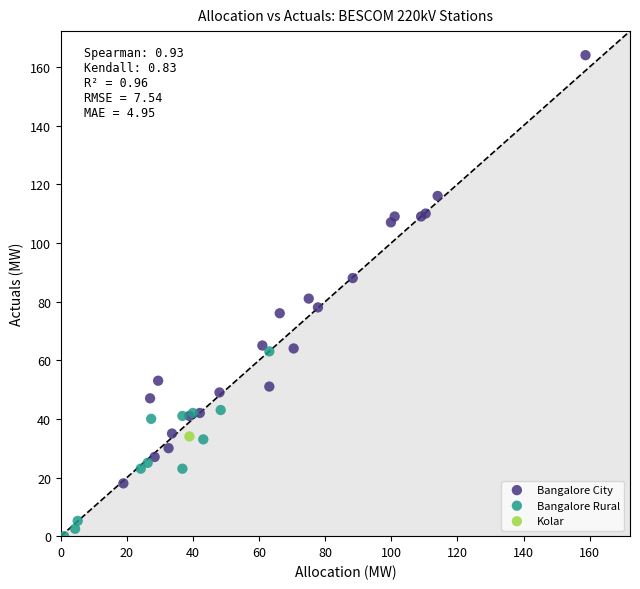

What are all the series names shown in the legend?

Bangalore City, Bangalore Rural, Kolar